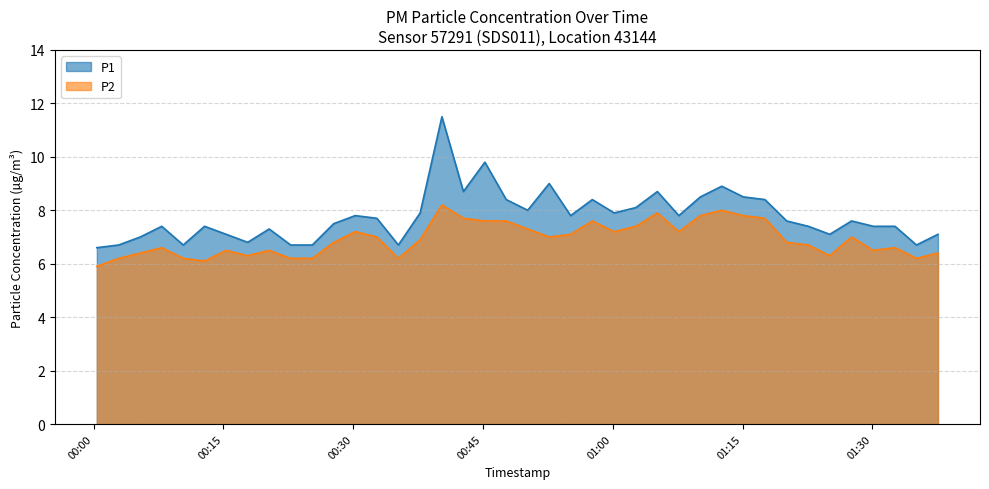

Which category has the highest value in the P2 series?

2022-08-21T00:40:15